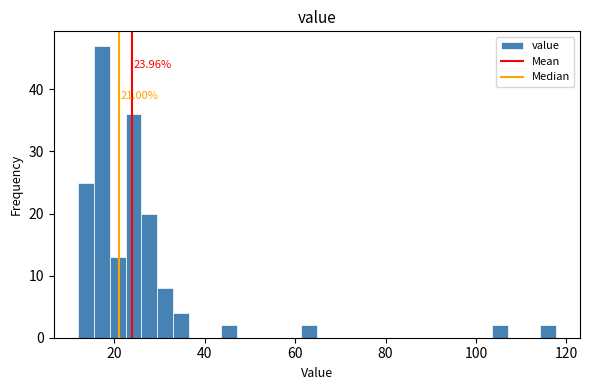

Read against the x-axis, roughly where is the centre of the tallest bar?

18